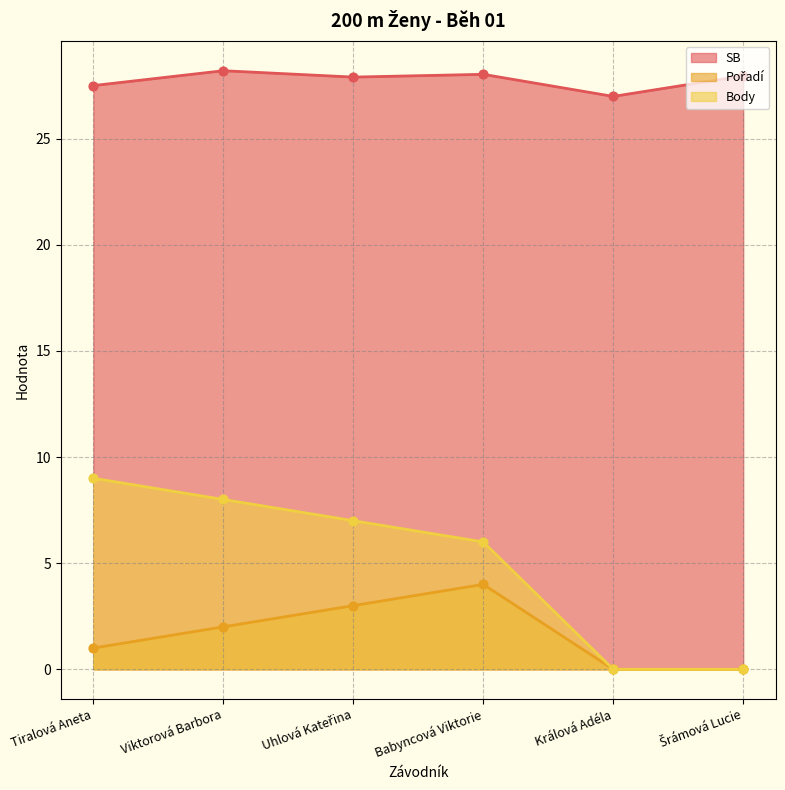

At which category is the sum across all series the highest?

Viktorová Barbora